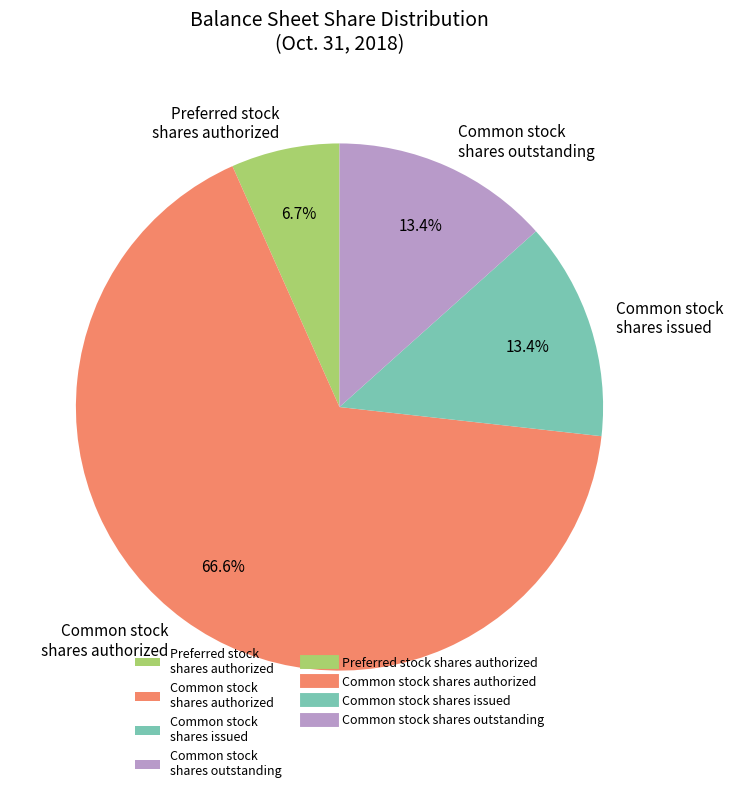

Between Common stock shares issued and Preferred stock shares authorized, which is larger?

Common stock shares issued